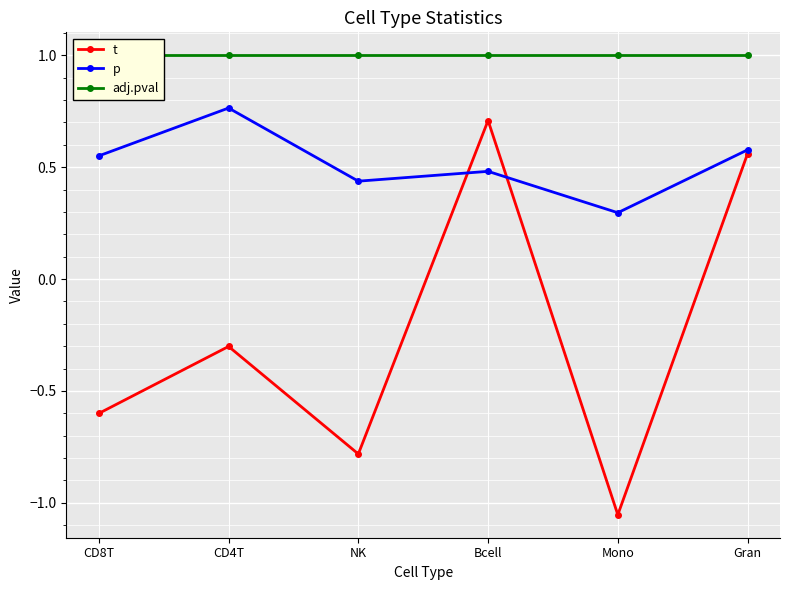

How many lines are shown in the chart?

3